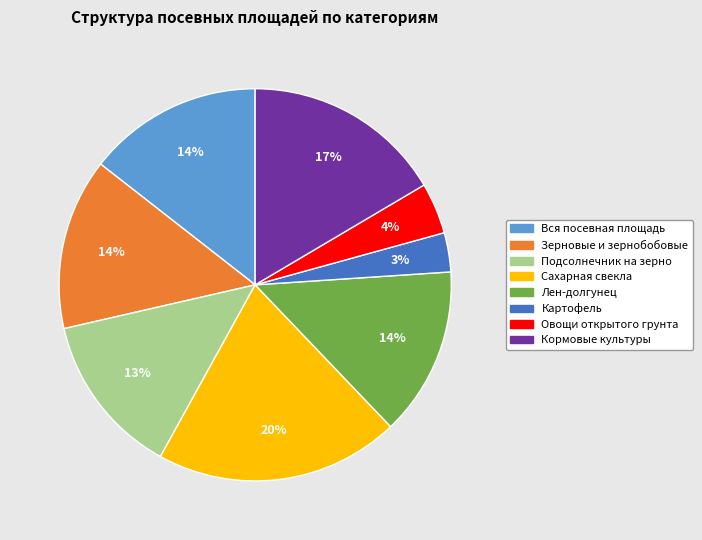

To the nearest percent, what percentage of the pie is Лен-долгунец?

14%